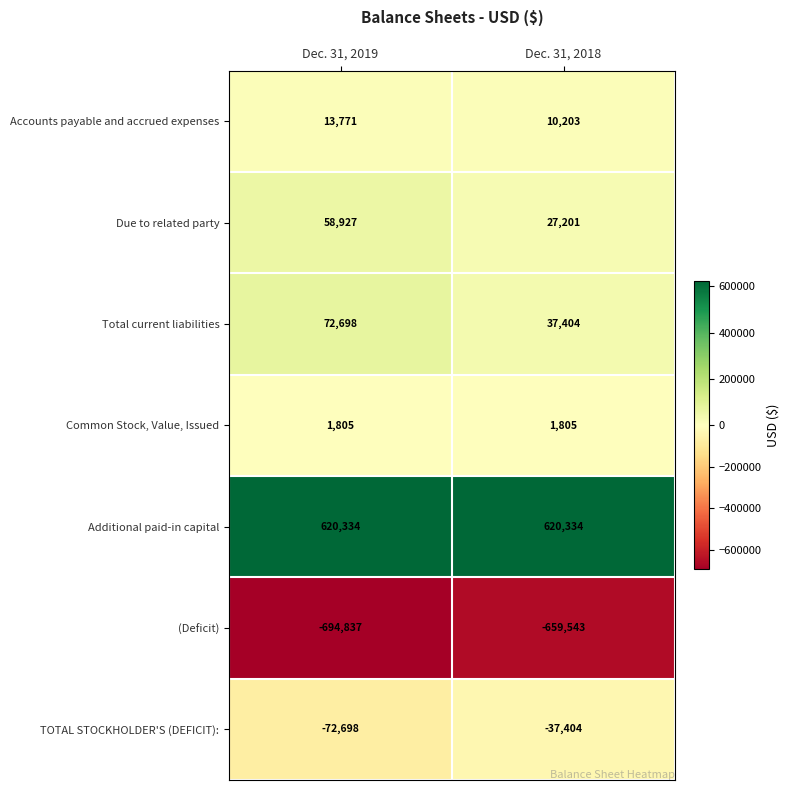

What is the difference between the highest and lowest values at Dec. 31, 2018?

1279877